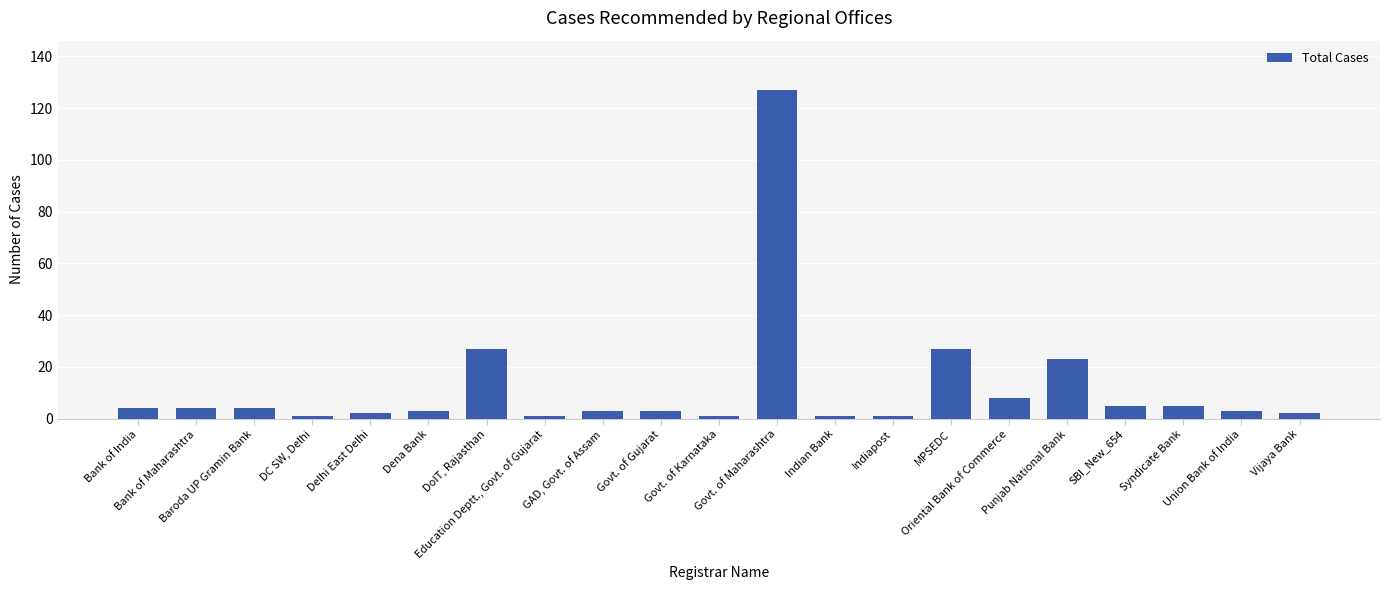

At which label does the data first exceed 3?

Bank of India